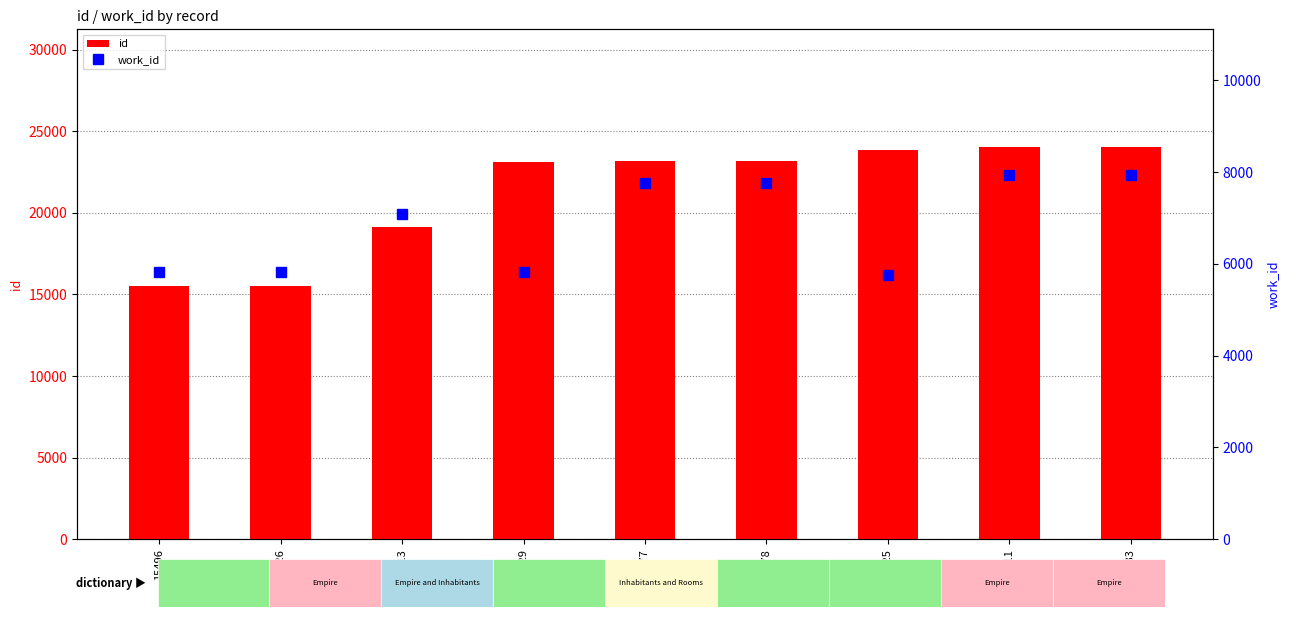

Rank the series by their maximum value, from lowest to highest.

work_id, id